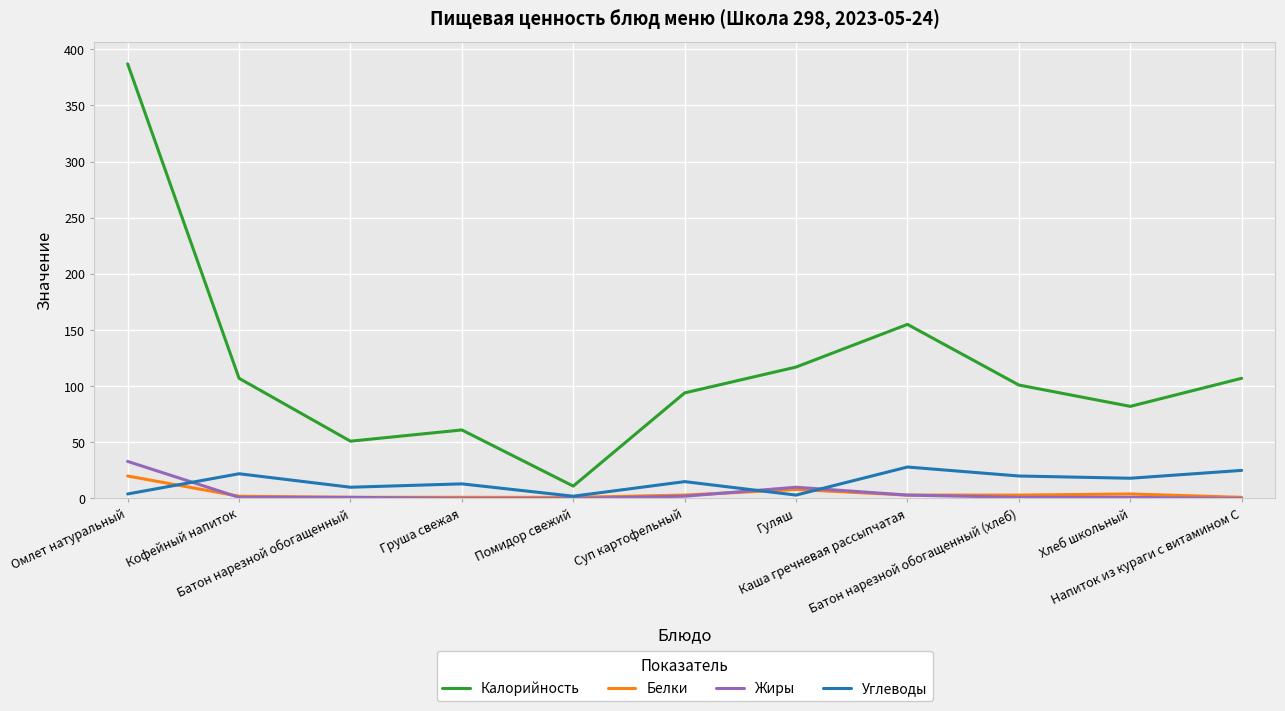

The Белки series shows 2 at Кофейный напиток. True or false?

True